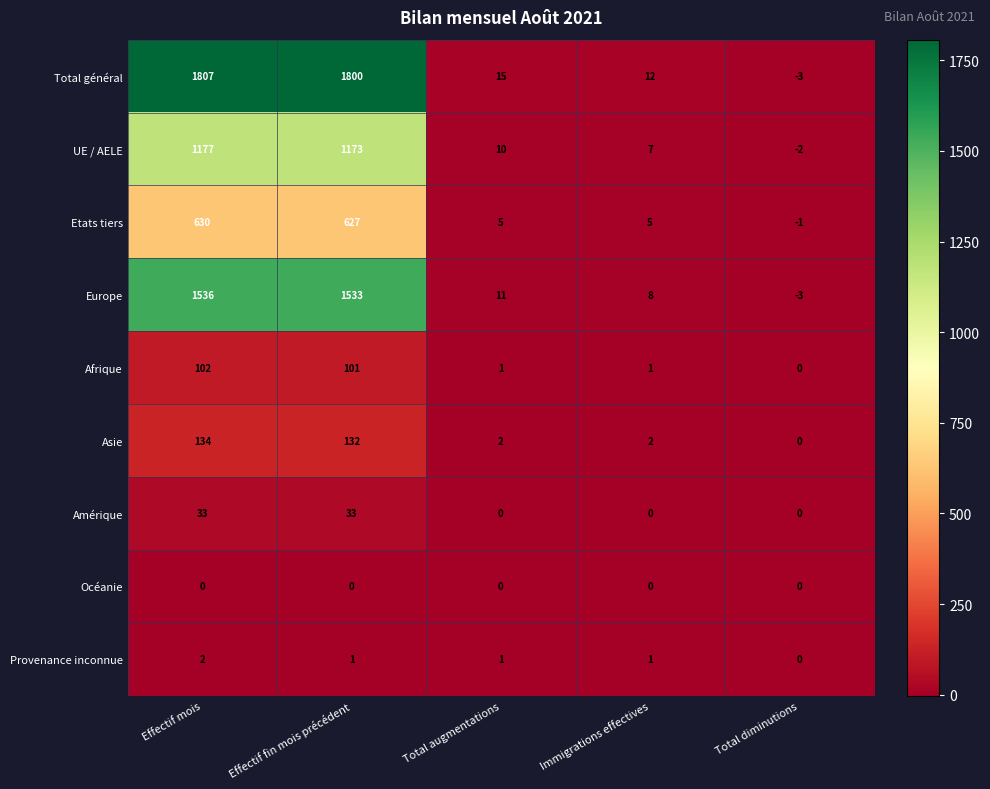

List the series in order of their peak value, highest first.

Total général, Europe, UE / AELE, Etats tiers, Asie, Afrique, Amérique, Provenance inconnue, Océanie